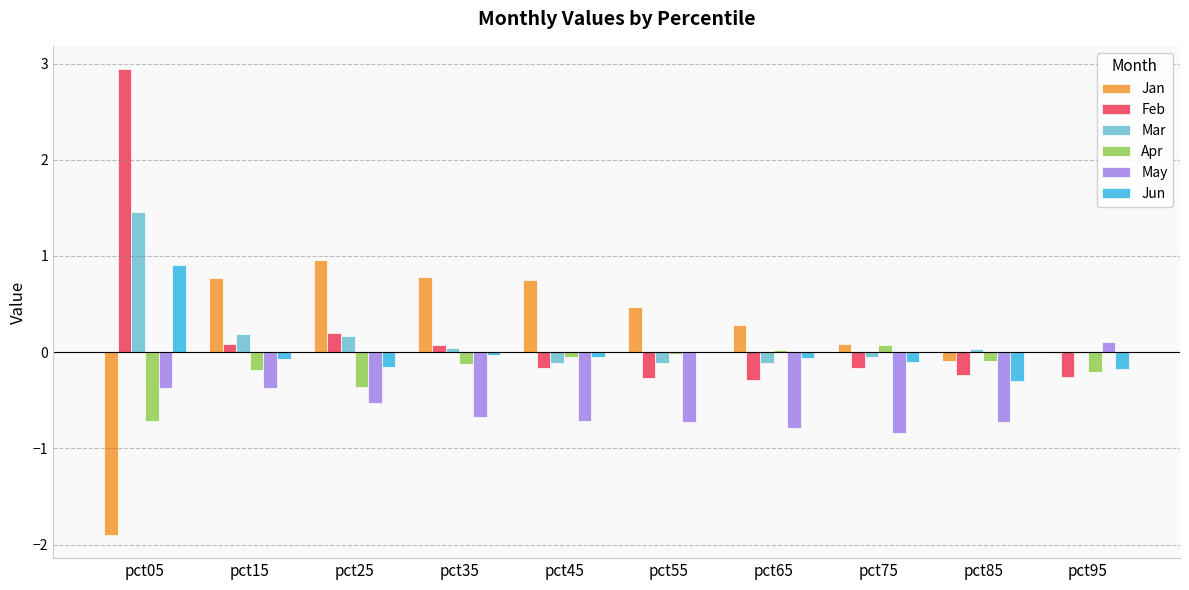

How many categories are shown in the chart?

10